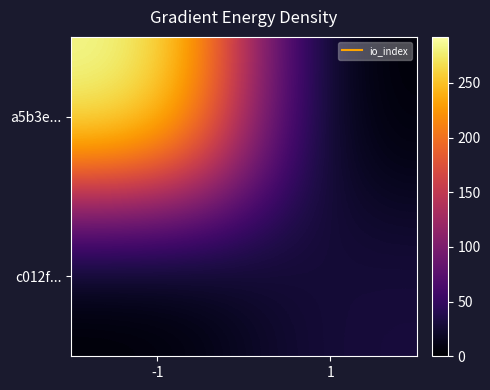

Rank the series by their average value, from lowest to highest.

c012f..., a5b3e...